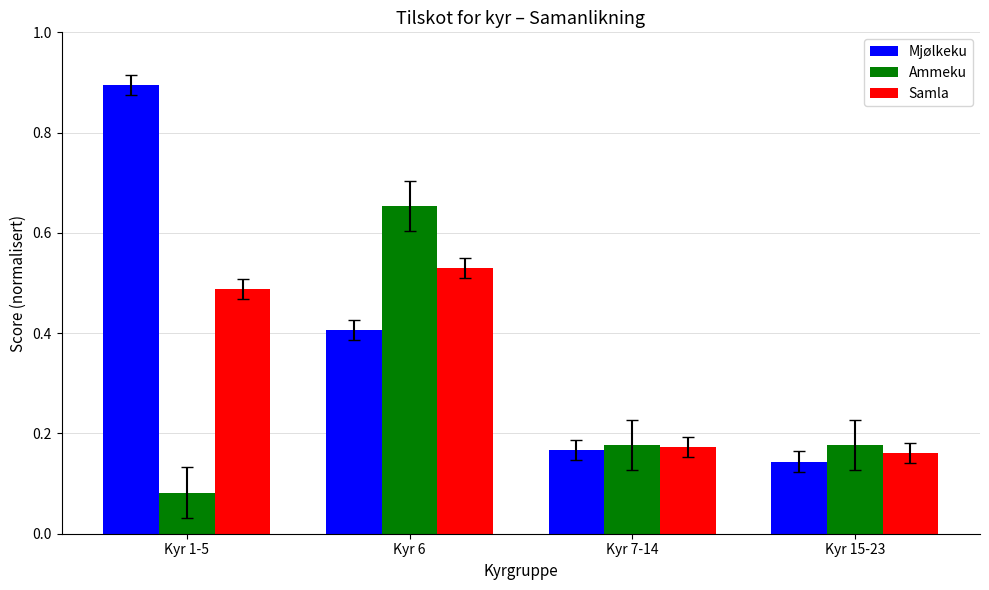

At which label does Ammeku reach its peak?

Kyr 6